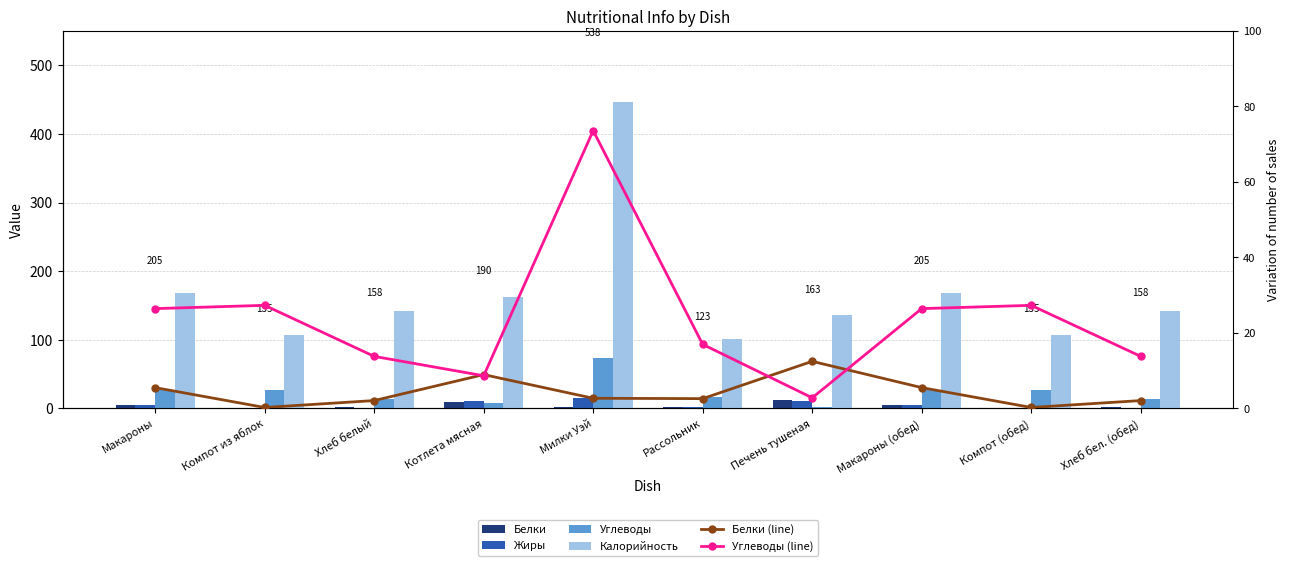

What are all the series names shown in the legend?

Белки, Жиры, Углеводы, Калорийность, Белки (line), Углеводы (line)